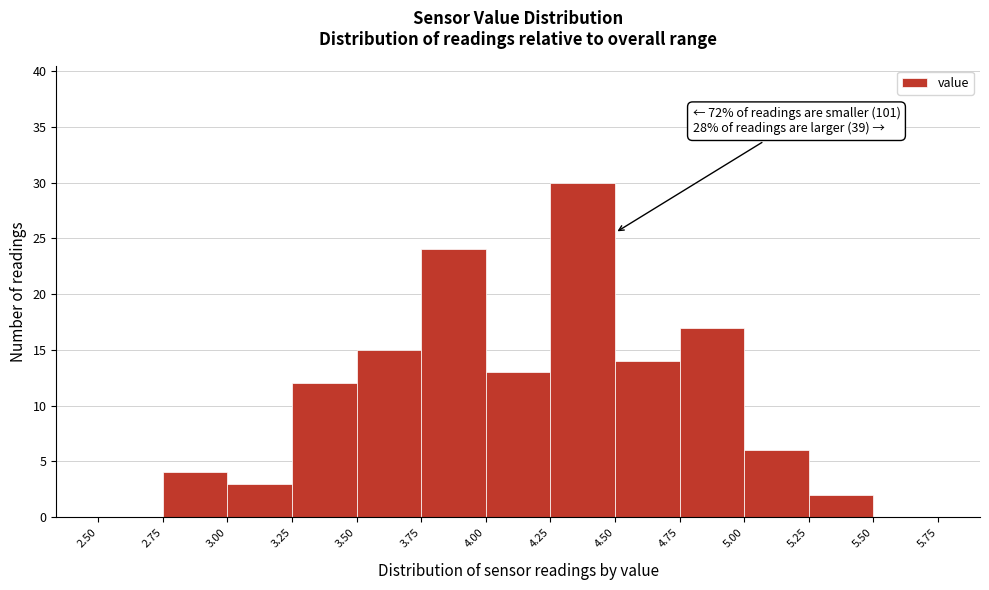

Over which range of the x-axis is the bar tallest?

4.25 to 4.50